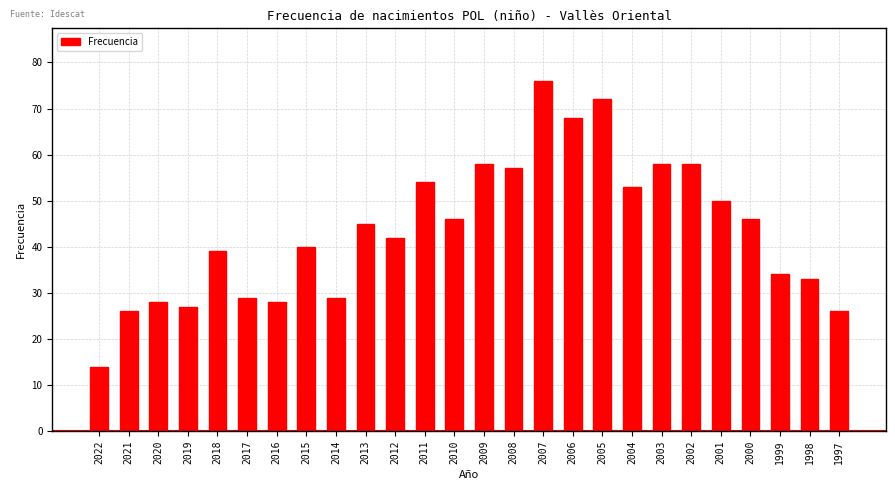

Reading left to right, list all the values displayed in this chart.

2022=14	2021=26	2020=28	2019=27	2018=39	2017=29	2016=28	2015=40	2014=29	2013=45	2012=42	2011=54	2010=46	2009=58	2008=57	2007=76	2006=68	2005=72	2004=53	2003=58	2002=58	2001=50	2000=46	1999=34	1998=33	1997=26